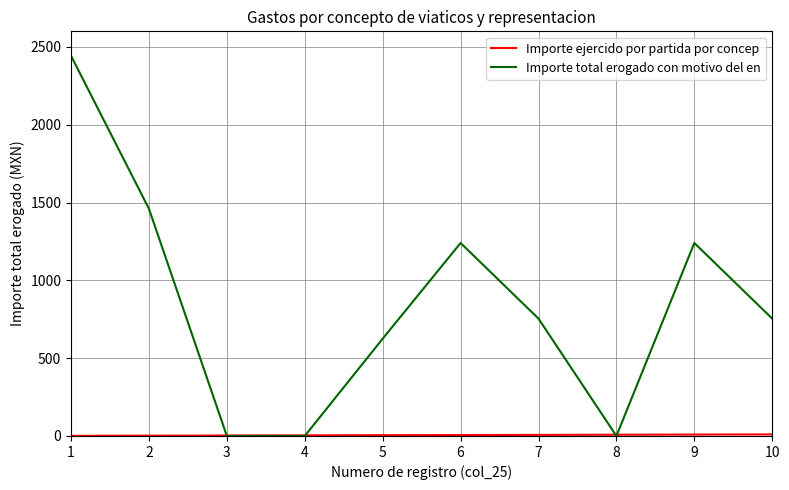

What is the sum of all Importe total erogado con motivo del en values?

8515.9